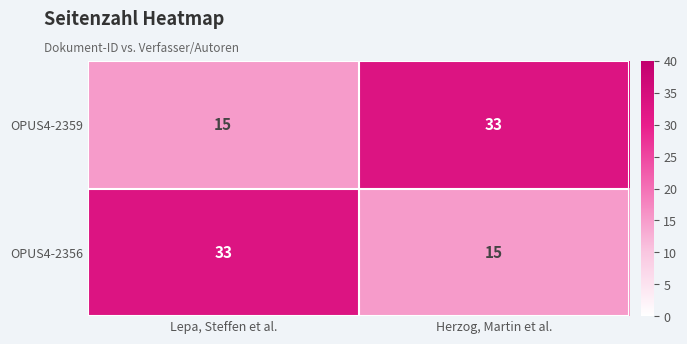

What is the sum of all OPUS4-2359 values?

48